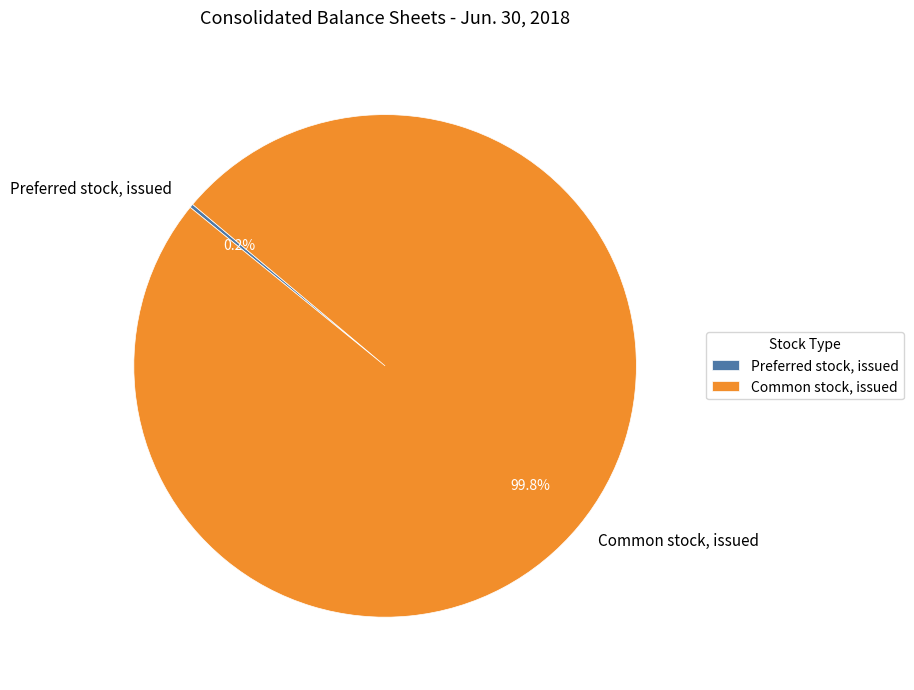

Which slice is the largest?

Common stock, issued